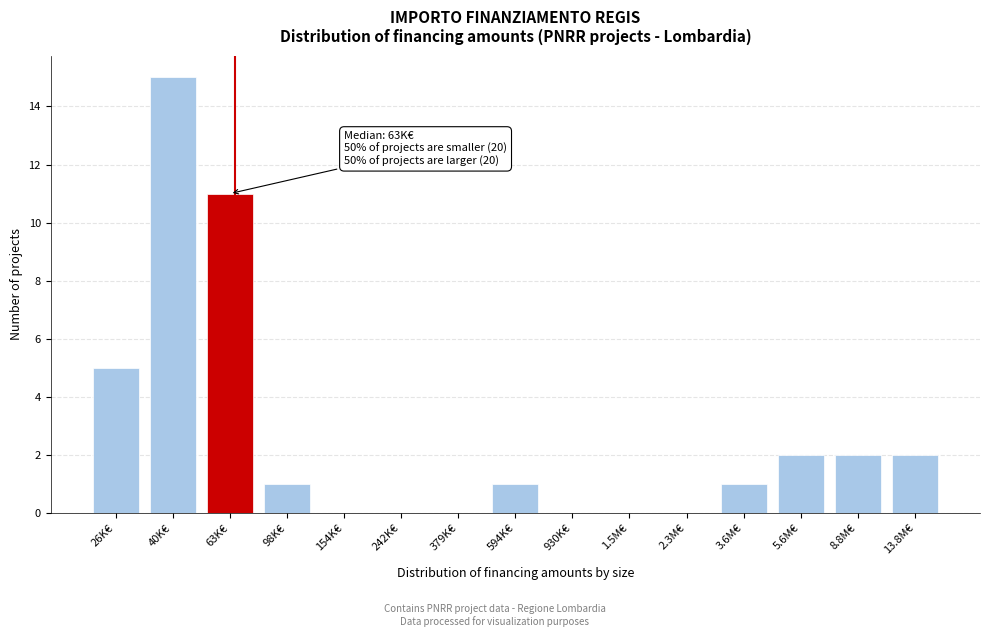

Reading right to left, transcribe all the data shown in this chart.

13.8M€=2	8.8M€=2	5.6M€=2	3.6M€=1	2.3M€=0	1.5M€=0	930K€=0	594K€=1	379K€=0	242K€=0	154K€=0	98K€=1	63K€=11	40K€=15	26K€=5